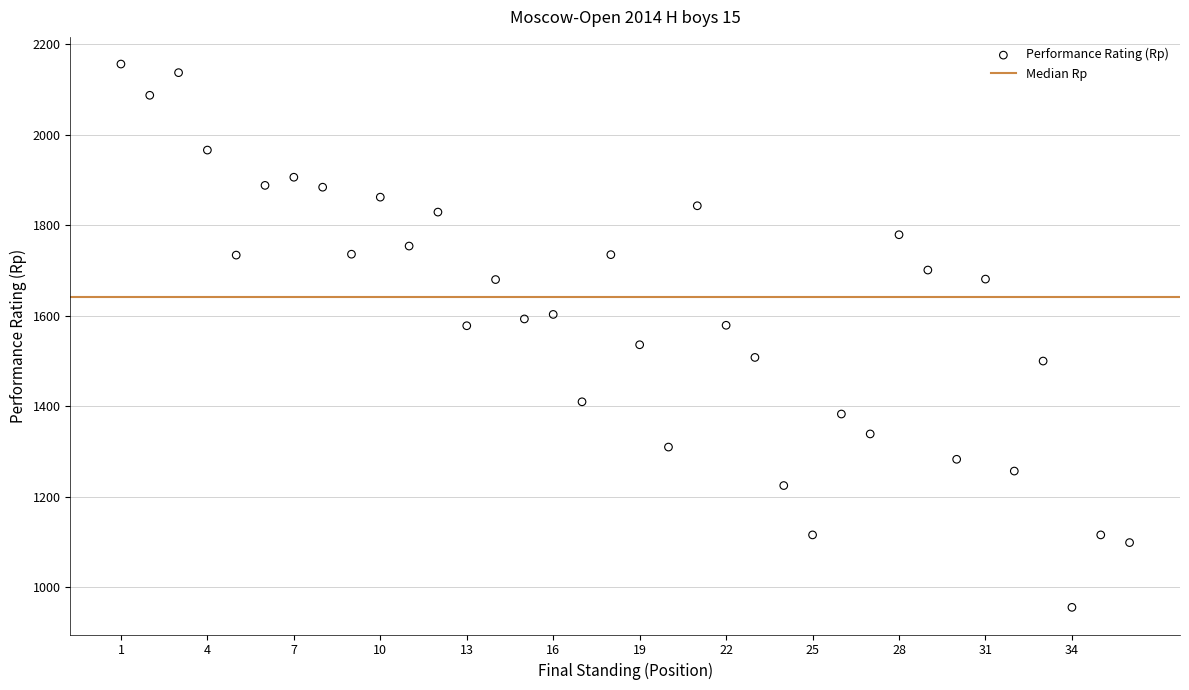

What is the range of X values (max minus min)?

35